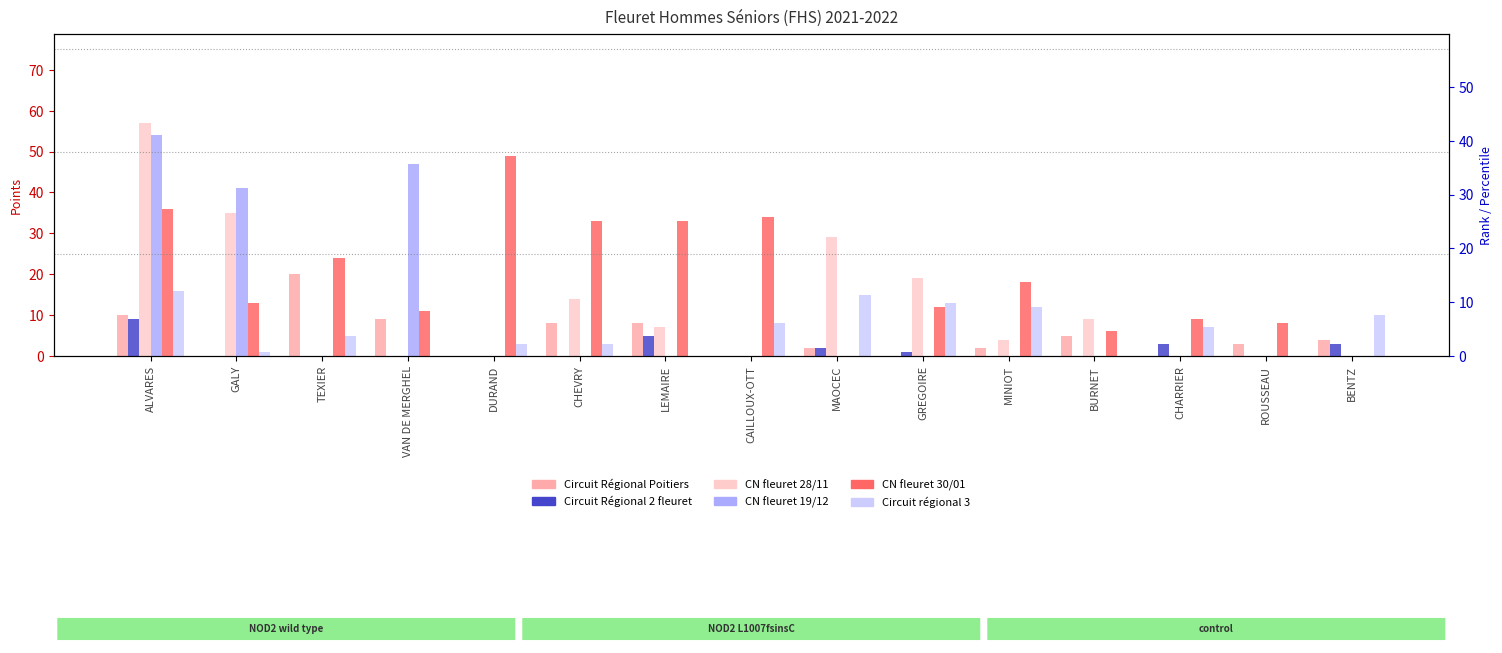

Reading left to right, transcribe all the data shown in this chart.

Circuit Régional Poitiers: ALVARES=10	GALY=0	TEXIER=20	VAN DE MERGHEL=9	DURAND=0	CHEVRY=8	LEMAIRE=8	CAILLOUX-OTT=0	MAOCEC=2	GREGOIRE=0	MINIOT=2	BURNET=5	CHARRIER=0	ROUSSEAU=3	BENTZ=4
Circuit Régional 2 fleuret: ALVARES=9	GALY=0	TEXIER=0	VAN DE MERGHEL=0	DURAND=0	CHEVRY=0	LEMAIRE=5	CAILLOUX-OTT=0	MAOCEC=2	GREGOIRE=1	MINIOT=0	BURNET=0	CHARRIER=3	ROUSSEAU=0	BENTZ=3
CN fleuret 28/11: ALVARES=57	GALY=35	TEXIER=0	VAN DE MERGHEL=0	DURAND=0	CHEVRY=14	LEMAIRE=7	CAILLOUX-OTT=0	MAOCEC=29	GREGOIRE=19	MINIOT=4	BURNET=9	CHARRIER=0	ROUSSEAU=0	BENTZ=0
CN fleuret 19/12: ALVARES=54	GALY=41	TEXIER=0	VAN DE MERGHEL=47	DURAND=0	CHEVRY=0	LEMAIRE=0	CAILLOUX-OTT=0	MAOCEC=0	GREGOIRE=0	MINIOT=0	BURNET=0	CHARRIER=0	ROUSSEAU=0	BENTZ=0
CN fleuret 30/01: ALVARES=36	GALY=13	TEXIER=24	VAN DE MERGHEL=11	DURAND=49	CHEVRY=33	LEMAIRE=33	CAILLOUX-OTT=34	MAOCEC=0	GREGOIRE=12	MINIOT=18	BURNET=6	CHARRIER=9	ROUSSEAU=8	BENTZ=0
Circuit régional 3: ALVARES=16	GALY=1	TEXIER=5	VAN DE MERGHEL=0	DURAND=3	CHEVRY=3	LEMAIRE=0	CAILLOUX-OTT=8	MAOCEC=15	GREGOIRE=13	MINIOT=12	BURNET=0	CHARRIER=7	ROUSSEAU=0	BENTZ=10